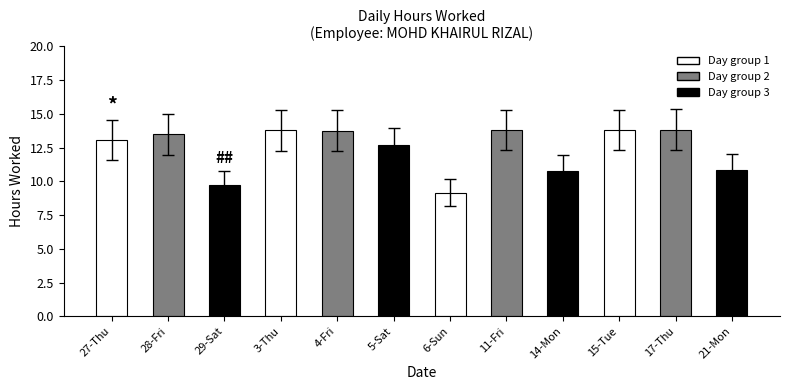

What position from the left is 4-Fri?

5